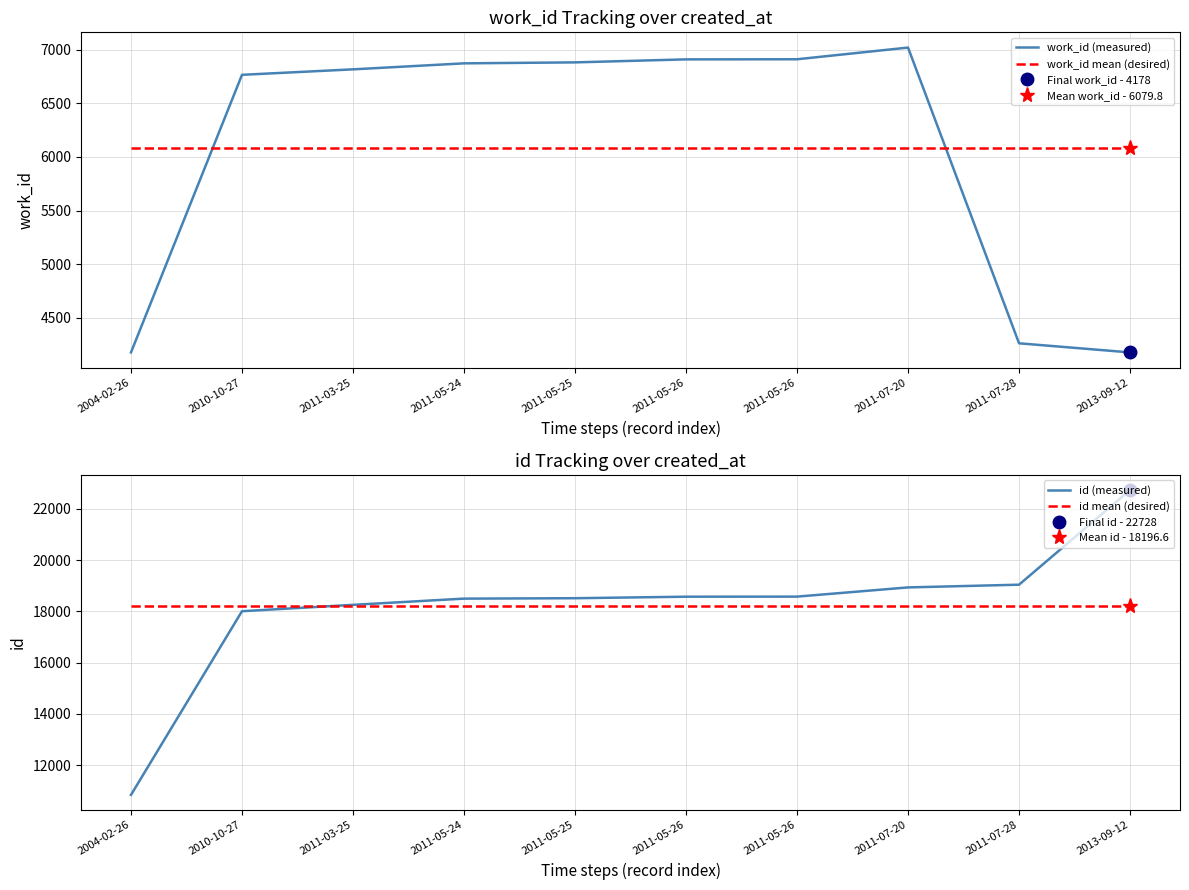

How many distinct data groups are displayed?

4